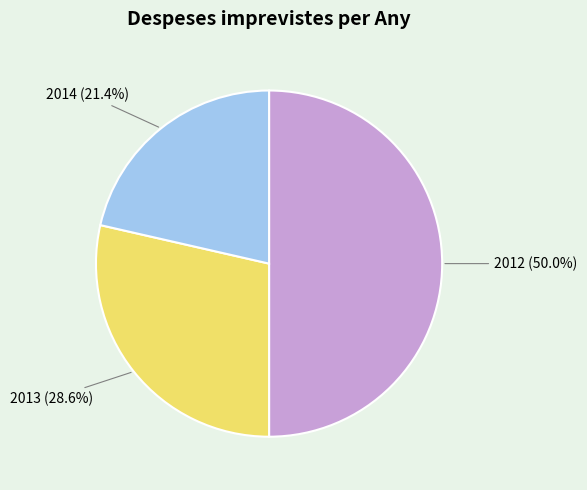

True or false: 2012 accounts for 50% of the total.

True